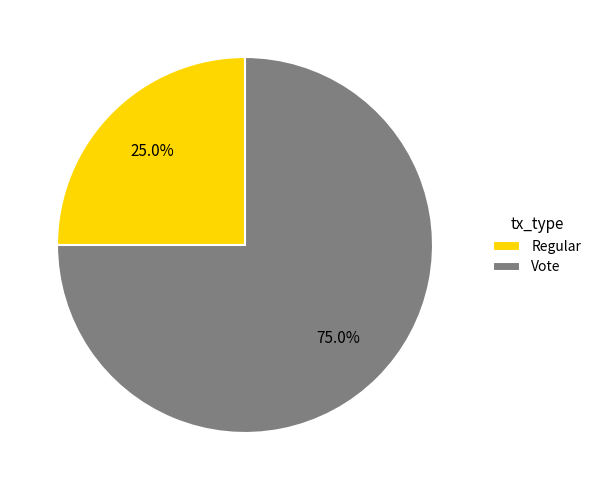

Is it true that Regular is 25% of the pie?

True